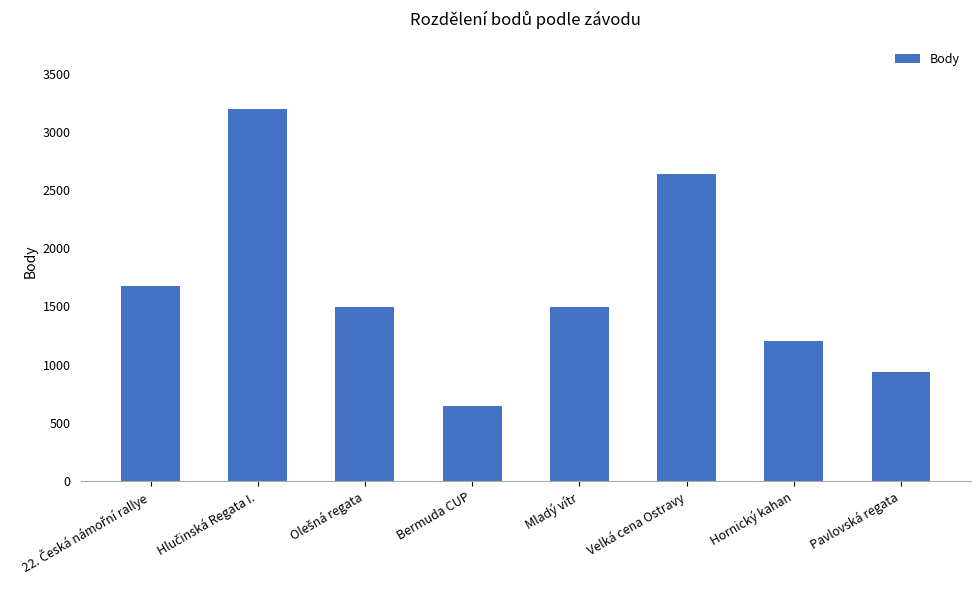

What is the value of the 3rd bar from the left?

1497